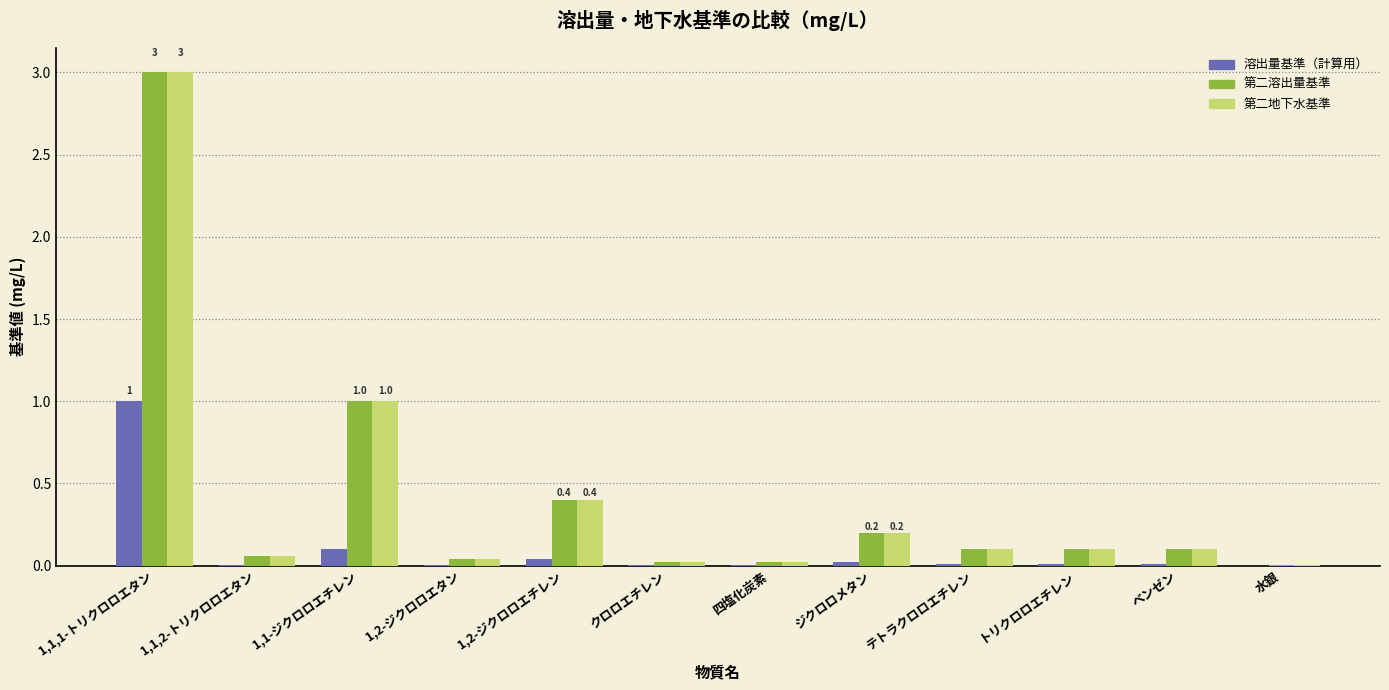

Are the bars horizontal?

No